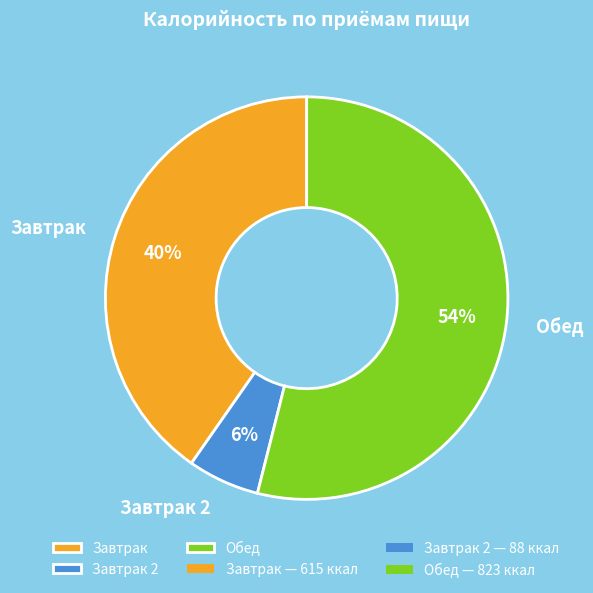

Count the number of slices in the pie.

3